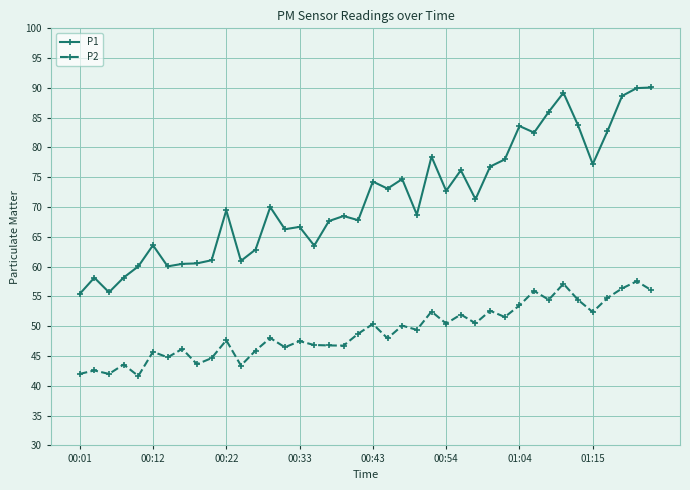

What are all the series names shown in the legend?

P1, P2